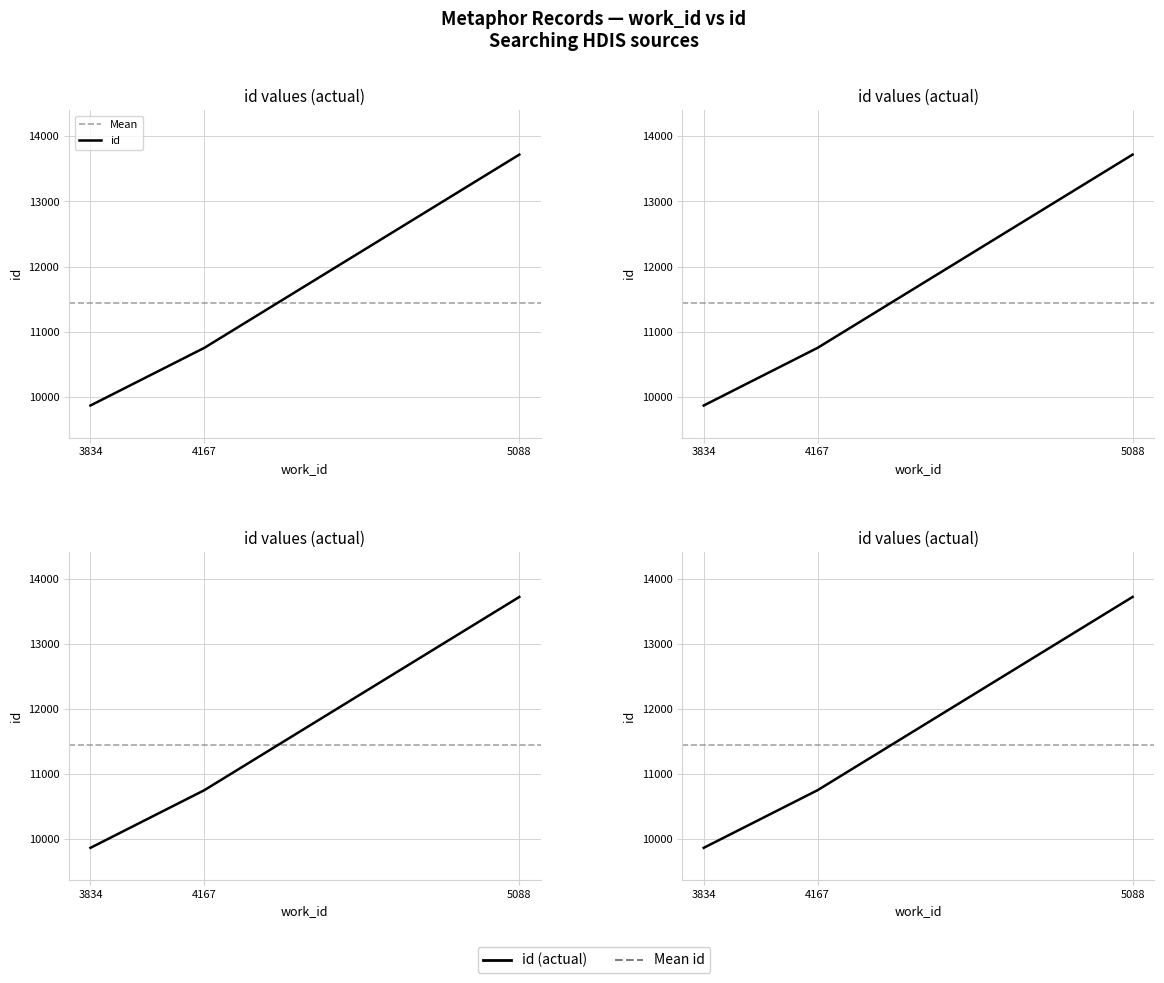

True or false: the data shows 3319 at 3834.

False